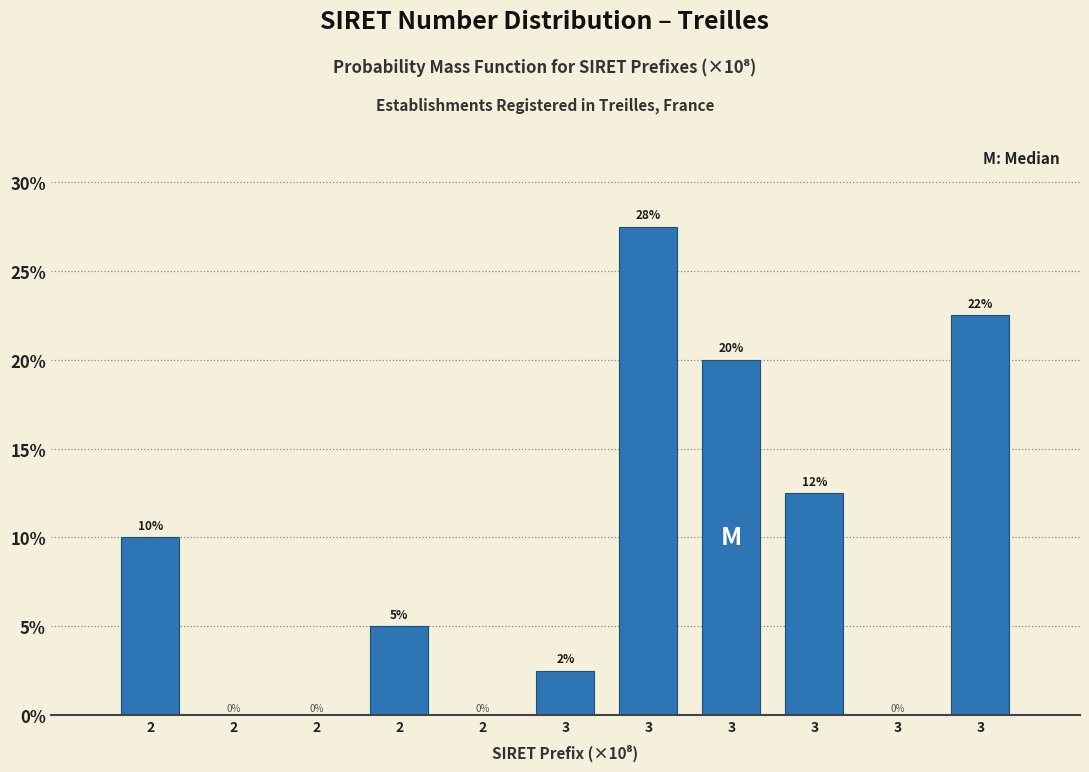

Count the number of categories in the chart.

11